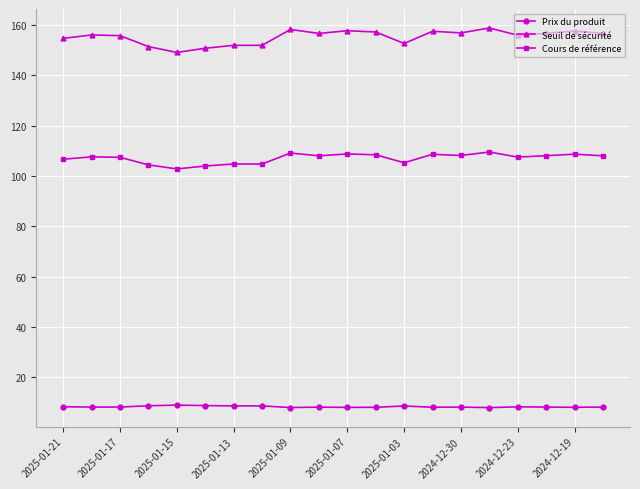

What is the average value of the Seuil de sécurité series?

155.2